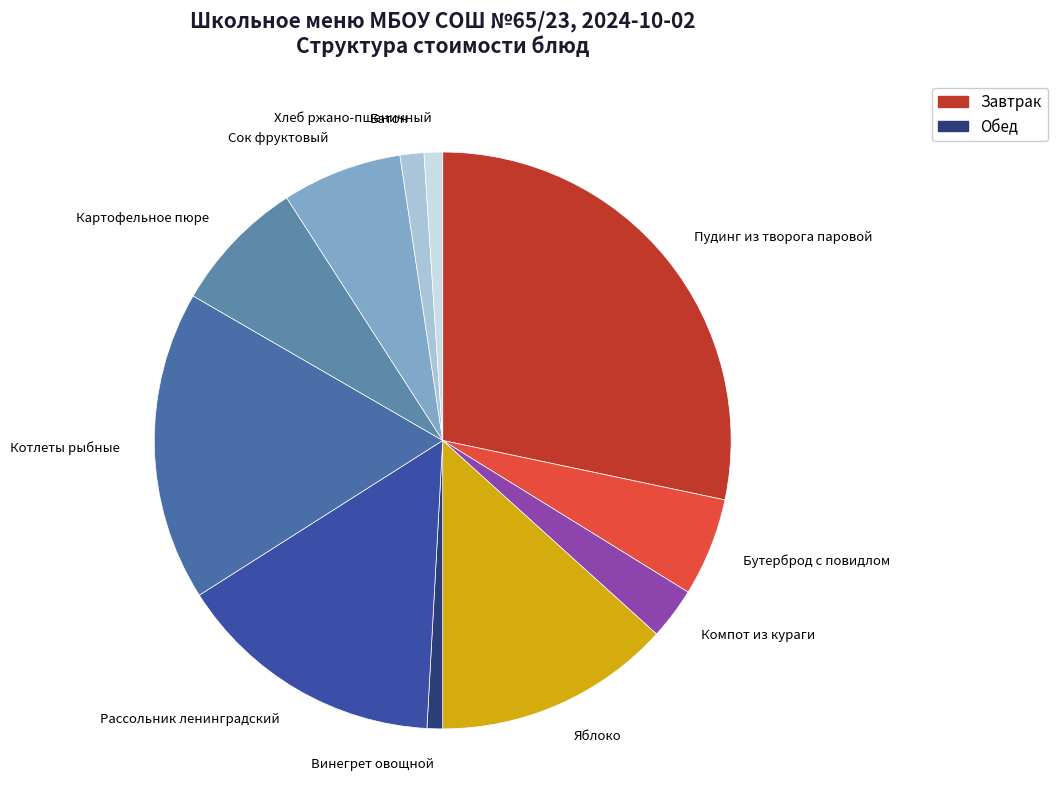

What is the largest slice in the pie chart?

Пудинг из творога паровой